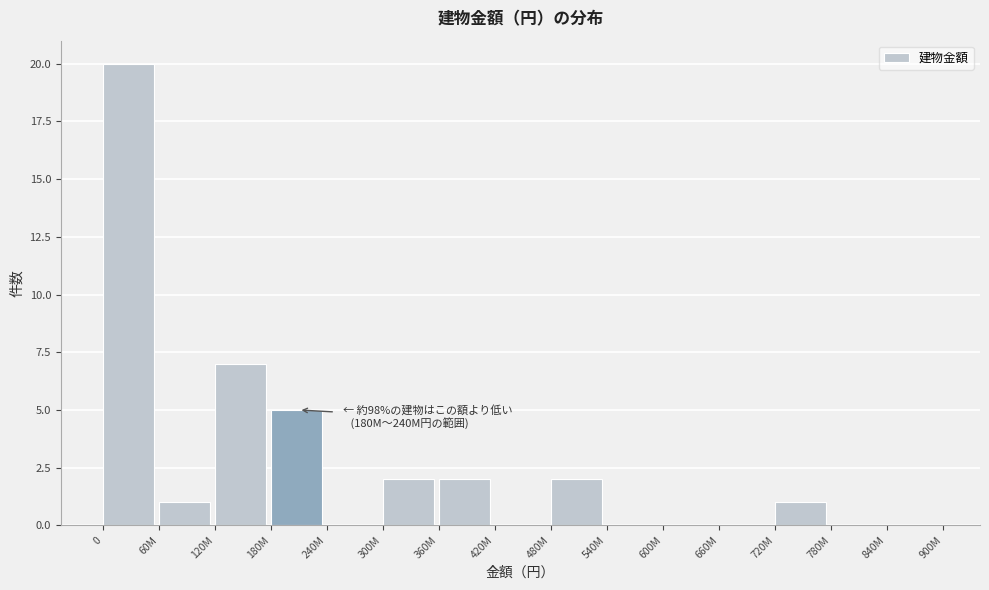

Reading left to right, extract all data points from this chart.

0=20	60M=1	120M=7	180M=5	240M=0	300M=2	360M=2	420M=0	480M=2	540M=0	600M=0	660M=0	720M=1	780M=0	840M=0